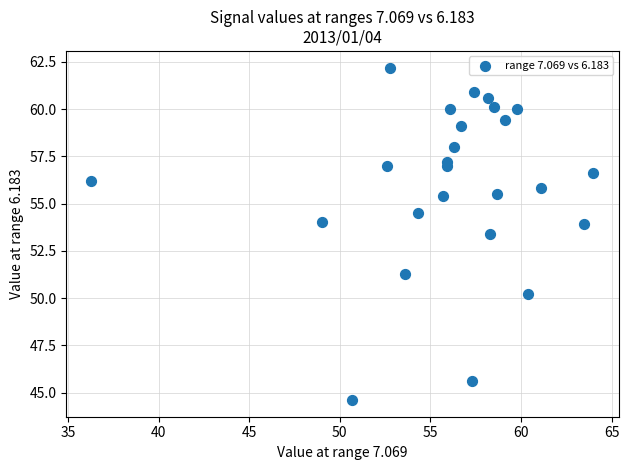

What Y value in the scatter plot is closest to 53?

53.4